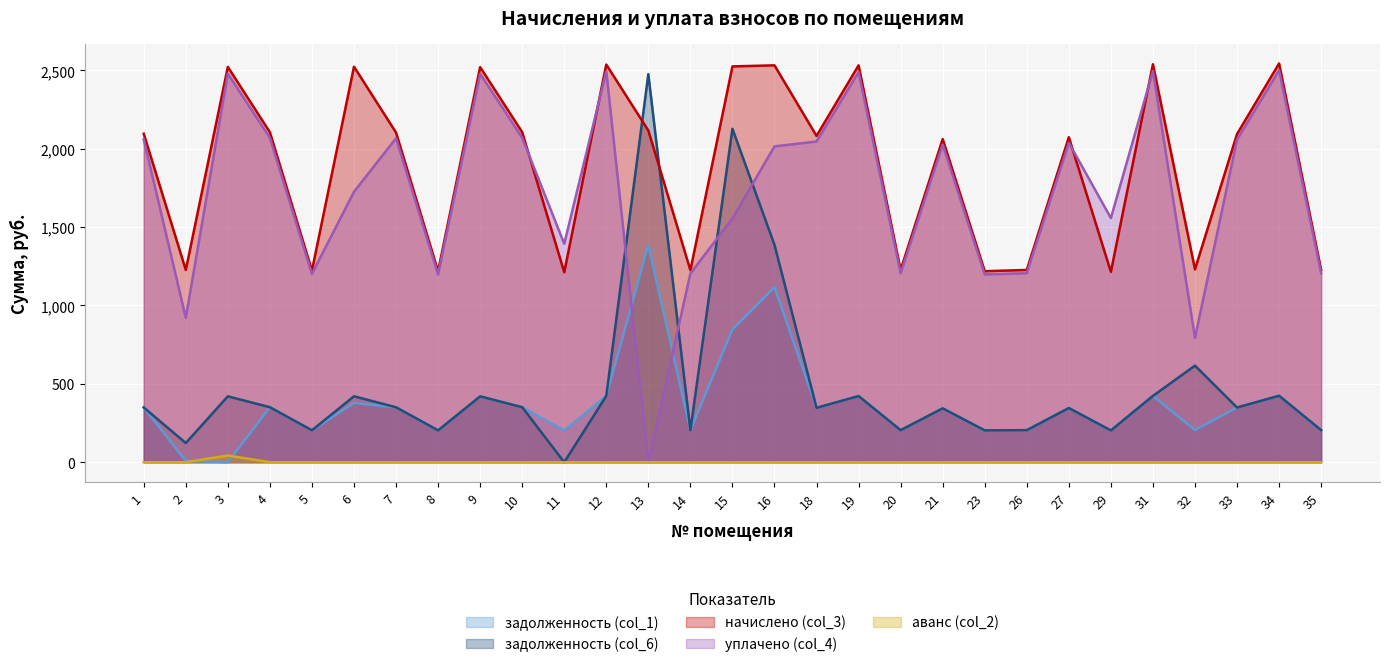

Is it true that аванс (col_2) equals -28.5 at 23?

False